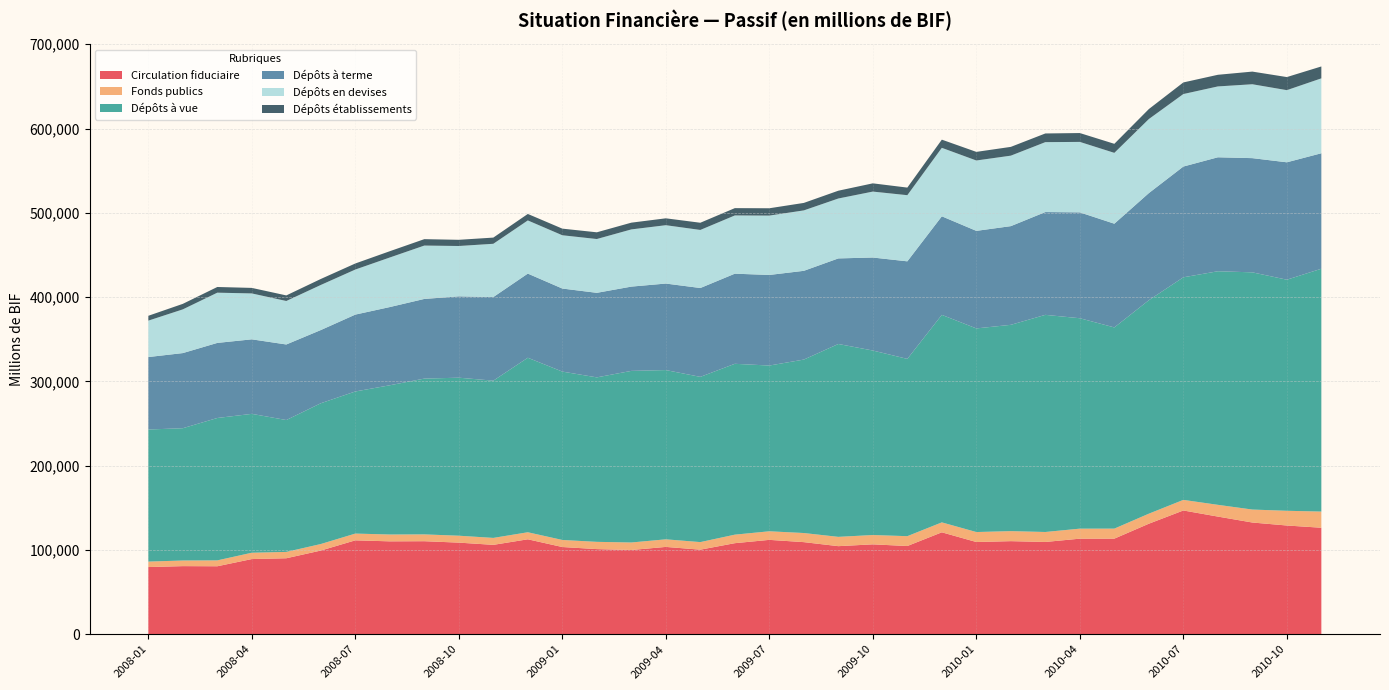

Reading left to right, list all the values displayed in this chart.

Circulation fiduciaire: 79689.1	80782.5	80635.8	89167.6	90127.5	99266.7	111386.1	110188.9	110350.2	108669.7	106022.1	112622.5	103454.4	100983.2	99933.9	103575.8	100323.1	108011.2	111942.3	109252.6	104472.6	106620.8	104656.9	120909.2	109396.1	110414.0	109450.5	113367.3	113403.3	131106.6	146810.7	139575.7	132528.8	128983.2	126332.9
Fonds publics: 6484.6	6666.6	6970.2	7507.9	7522.4	7739.8	8014.7	8104.8	8094.8	8207.2	8247.7	8345.0	8380.0	8605.0	8899.4	9006.1	8970.7	10110.4	10183.0	10806.7	11042.5	11063.9	11666.8	11783.1	11833.2	11901.1	11832.6	11882.6	11882.6	11896.9	12567.9	13937.9	15382.1	17465.1	19185.9
Dépôts à vue: 156706.0	156964.8	168932.3	164775.5	156462.8	167031.9	168605.4	177071.5	184837.6	187490.0	186562.3	207061.9	199773.8	195147.6	203598.3	200820.9	196045.0	202721.8	196651.4	205794.4	228836.6	218915.5	210340.2	246210.9	241597.6	244767.6	257628.8	249651.3	238708.5	253277.9	264083.2	277134.8	281440.7	274175.3	288109.4
Dépôts à terme: 85963.5	89136.8	89083.5	88413.1	89650.3	86848.6	91211.2	92805.9	94519.9	96513.4	99180.9	99839.0	98525.0	100309.7	99993.6	102644.6	105416.2	106915.6	107474.4	105291.9	101524.9	110336.7	115747.1	116937.9	115733.5	117088.2	121964.0	125612.4	123066.3	127077.8	131415.0	135215.9	135496.7	139284.1	137014.2
Dépôts en devises: 43197.2	51858.6	59602.6	54473.5	51599.7	53497.9	53458.9	58804.2	63322.6	59725.2	63216.9	63073.7	63221.1	63836.4	67860.6	69235.4	68900.7	69104.3	70440.0	71700.8	71084.0	78231.0	78481.7	81245.4	83494.9	83629.4	82958.0	83599.5	84057.5	87855.8	86018.4	84066.8	87672.0	85605.5	88873.0
Dépôts établissements: 5755.2	6551.6	6755.5	6550.0	6609.0	7103.2	7182.9	7450.9	7610.3	7351.7	7345.3	7693.3	7855.1	7970.8	8009.1	8171.6	8540.3	8673.1	8690.1	8874.1	9250.2	9777.5	9003.4	9700.5	10215.2	10419.1	10295.8	10509.8	10725.1	11854.2	13770.4	13805.5	15011.9	15524.5	14123.0